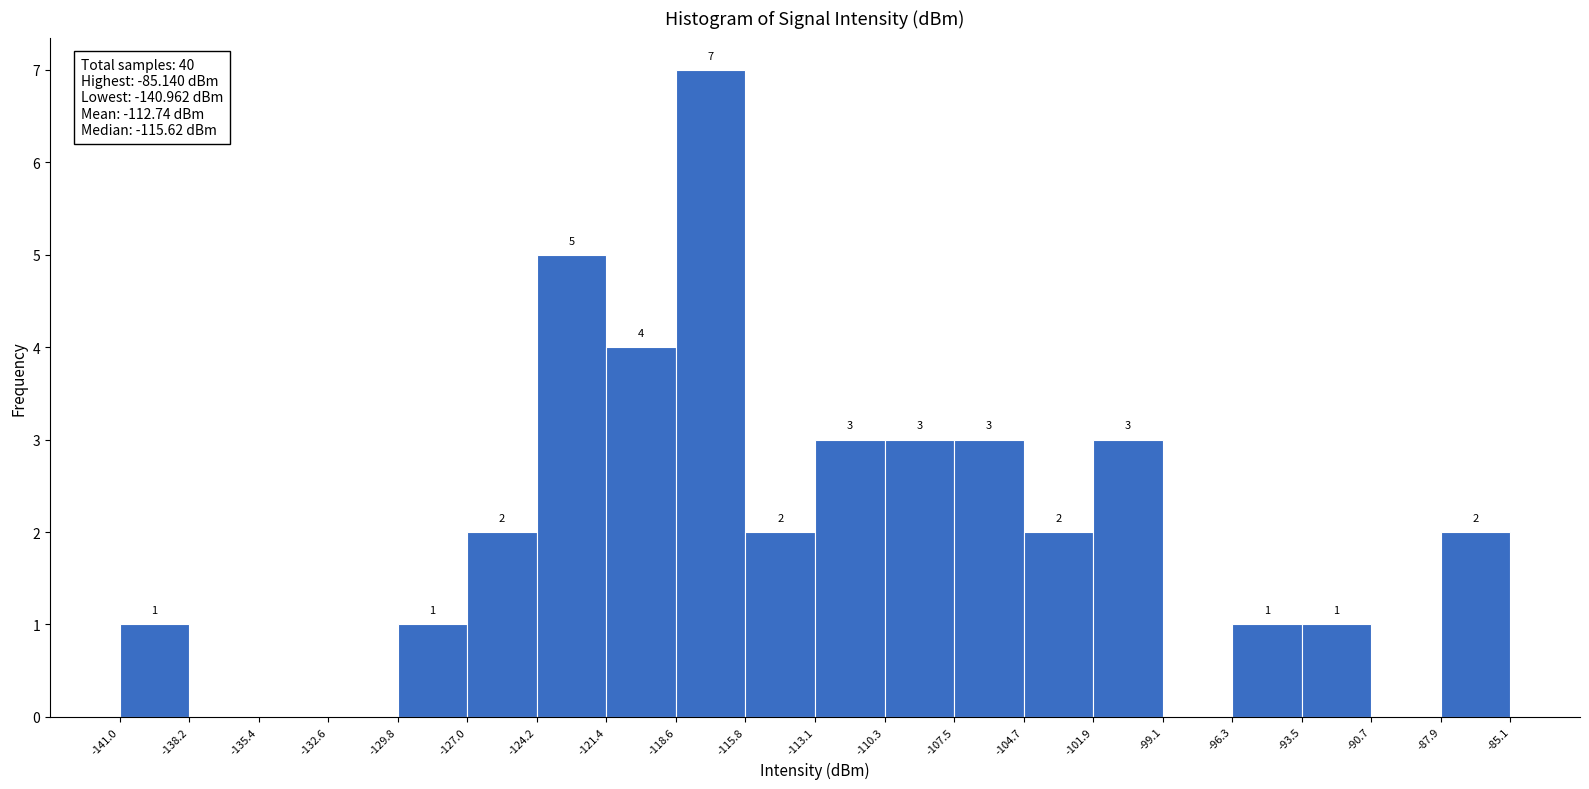

Over which range of the x-axis is the bar tallest?

-118.6 to -115.8